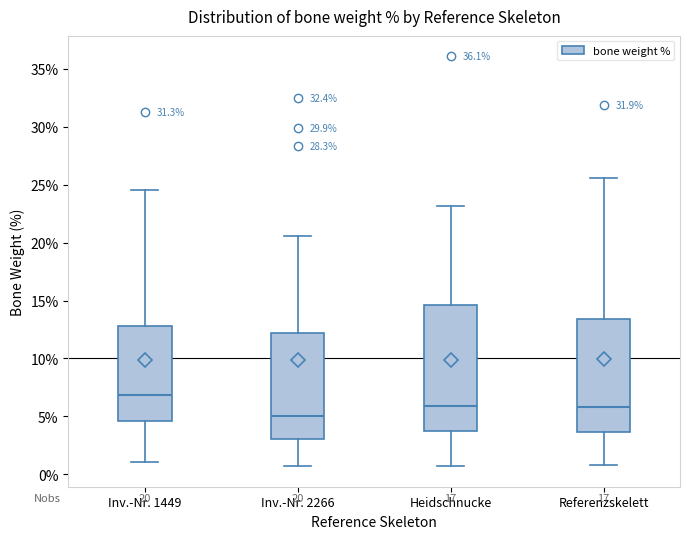

Which box is the tallest, from its lower edge to its upper edge?

Heidschnucke